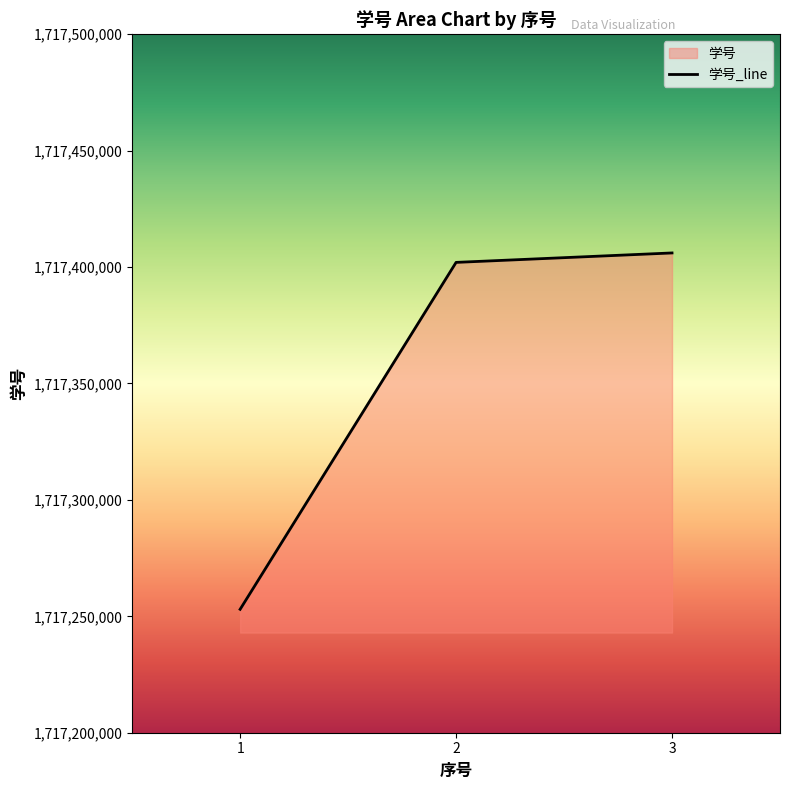

What value does the data have at 2?

1717402001